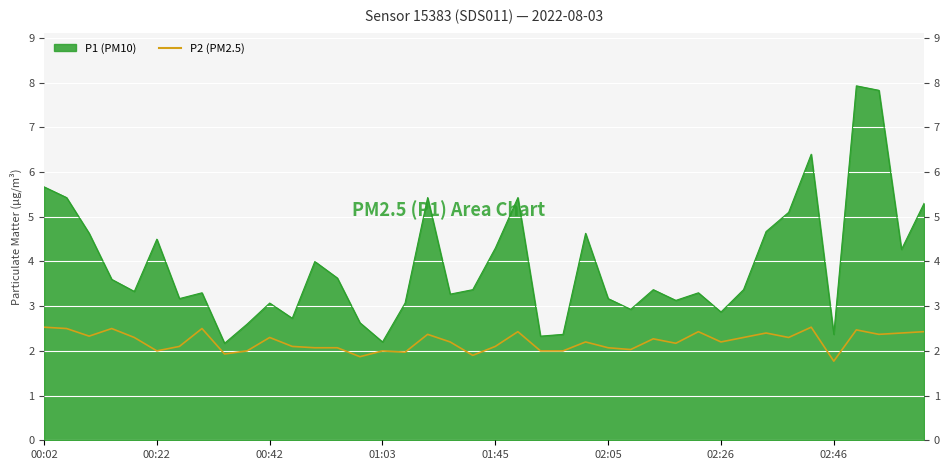

Reading left to right, what are all the values shown in this chart?

2.5	2.5	2.3	2.5	2.3	2.0	2.1	2.5	1.9	2.0	2.3	2.1	2.1	2.1	1.9	2.0	2.0	2.4	2.2	1.9	2.1	2.4	2.0	2.0	2.2	2.1	2.0	2.3	2.2	2.4	2.2	2.3	2.4	2.3	2.5	1.8	2.5	2.4	2.4	2.4